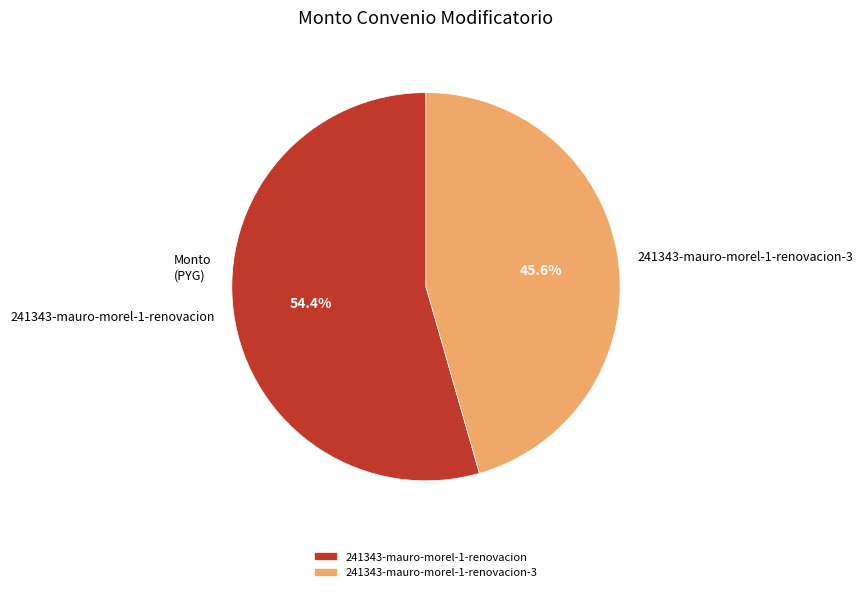

What percentage is NOT represented by 241343-mauro-morel-1-renovacion-3?

54.4%